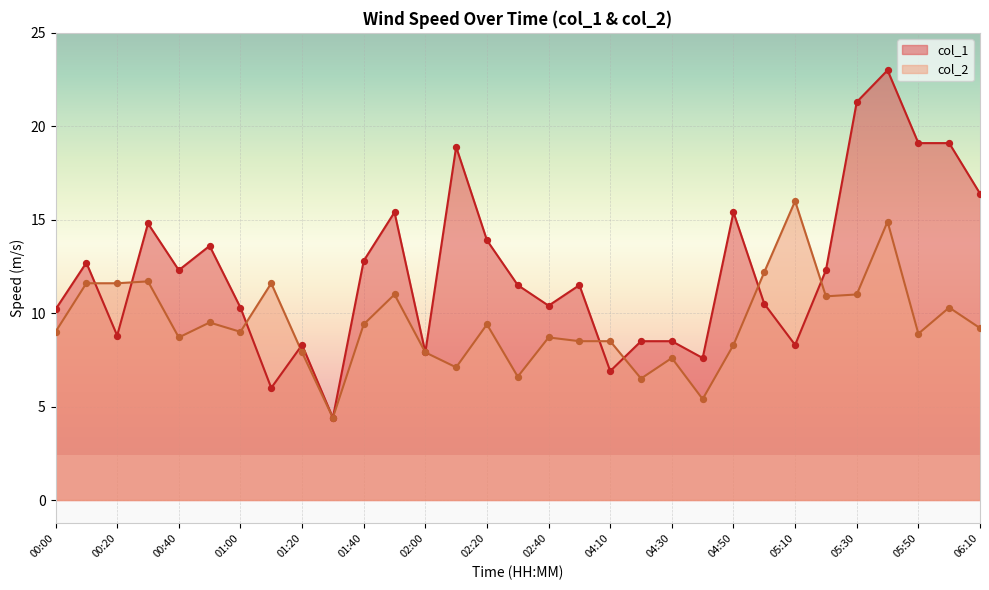

What is the change in value from 01:10 to 02:10?

-4.5